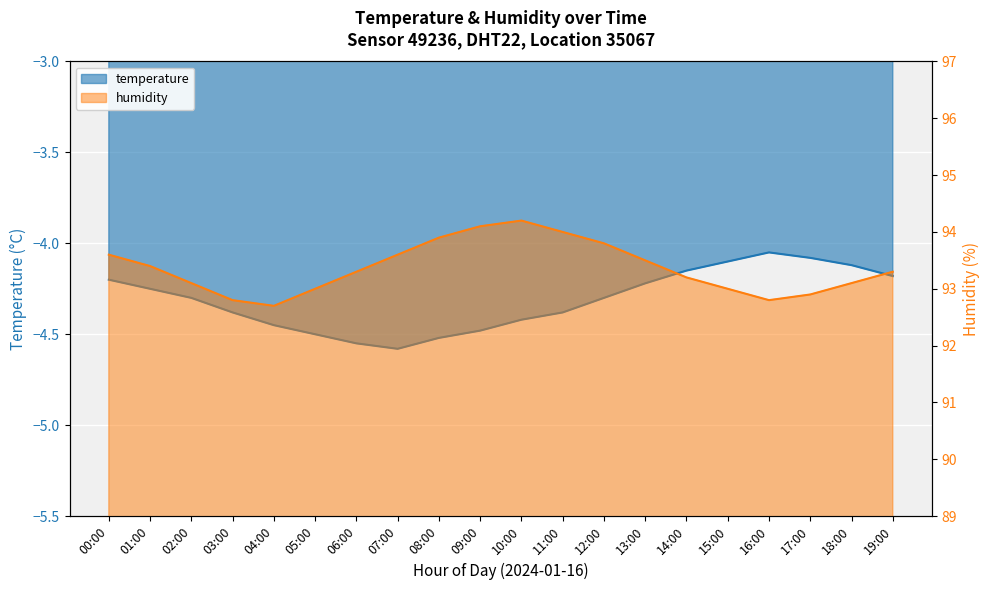

How many lines are shown in the chart?

2